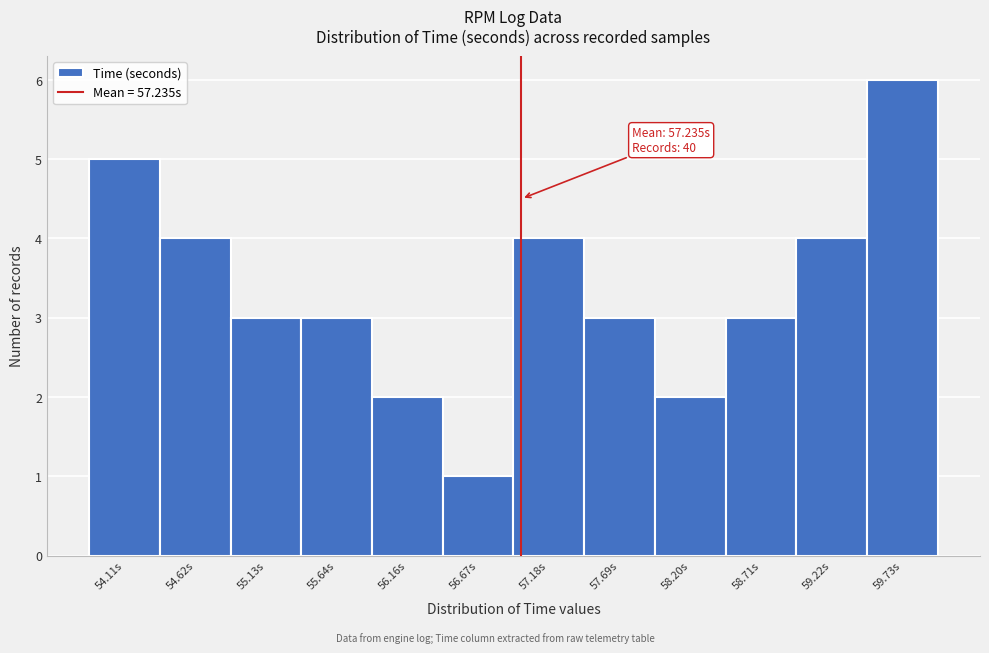

Reading right to left, list all the values displayed in this chart.

6	4	3	2	3	4	1	2	3	3	4	5